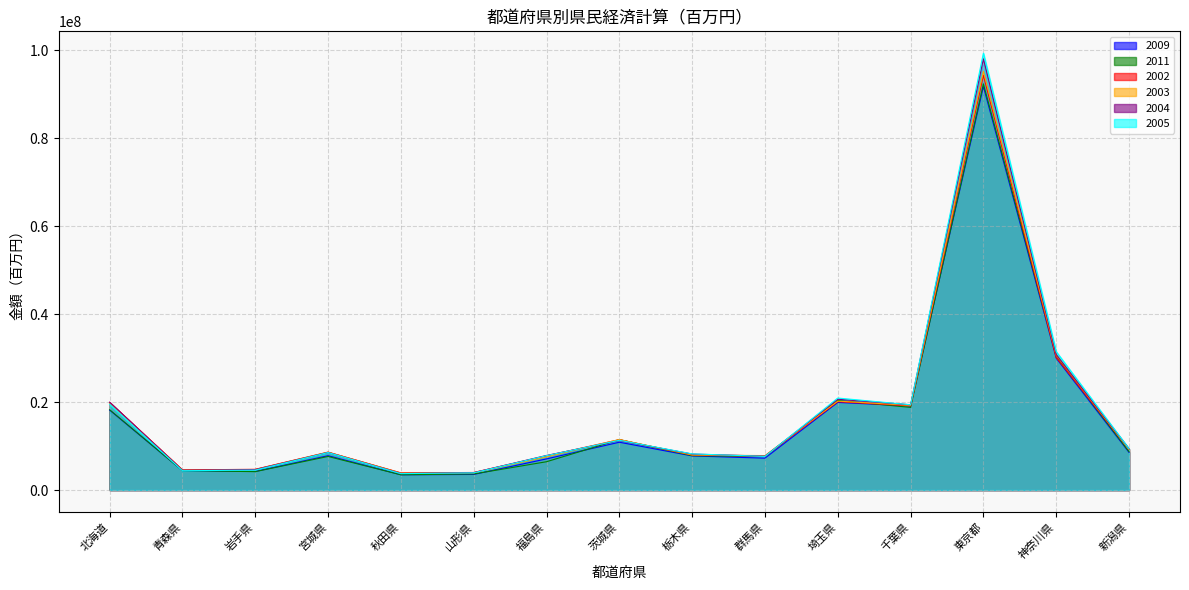

How many interior local valleys does the 2004 series have?

4